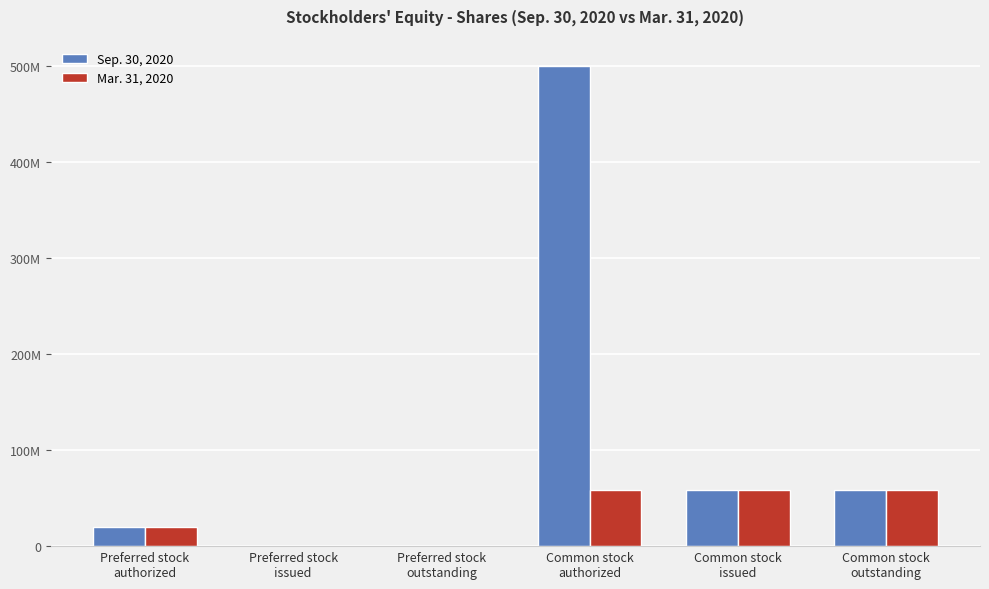

Between Common stock
outstanding and Preferred stock
issued, which is larger?

Common stock
outstanding